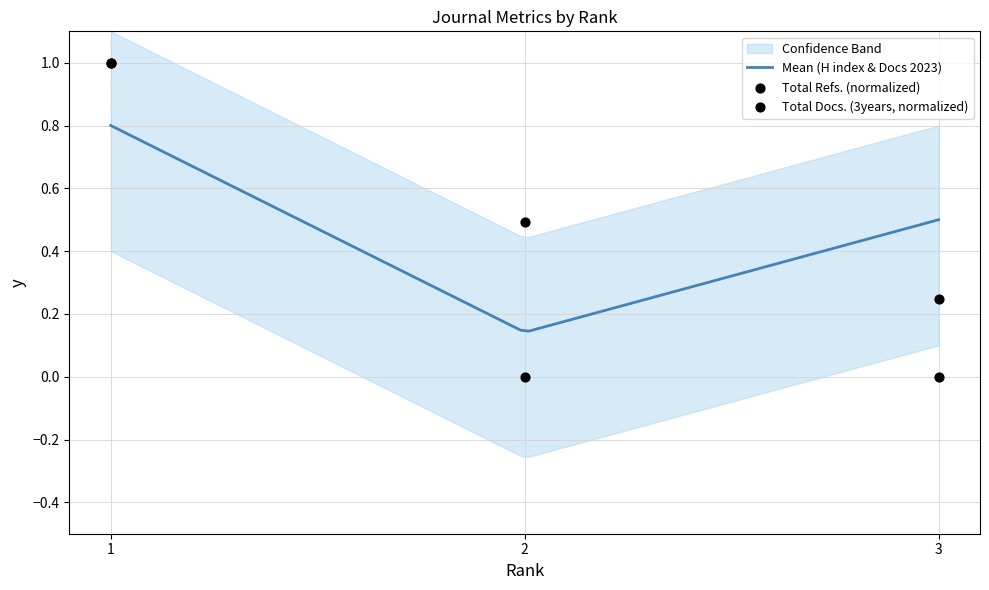

At how many categories does at least one series exceed 0?

3